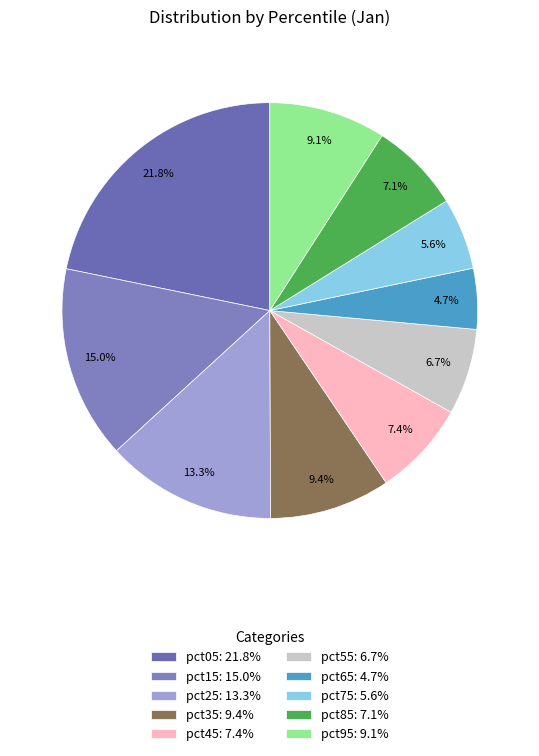

True or false: pct75 accounts for 6% of the total.

True